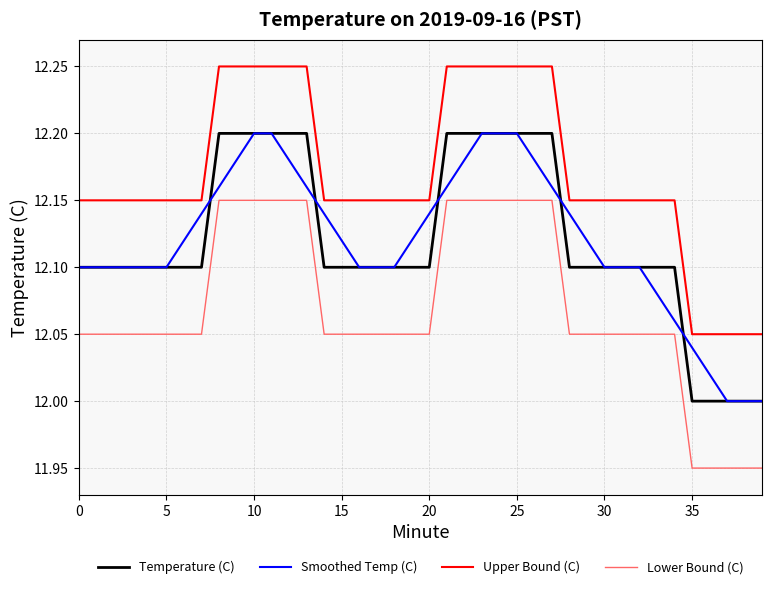

Which series has the largest total across all categories?

Upper Bound (C)